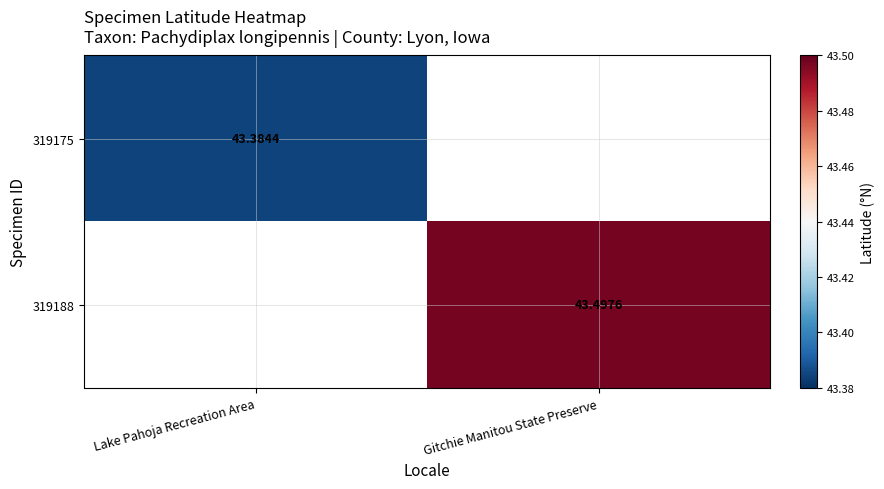

At how many categories does at least one series exceed 43?

2